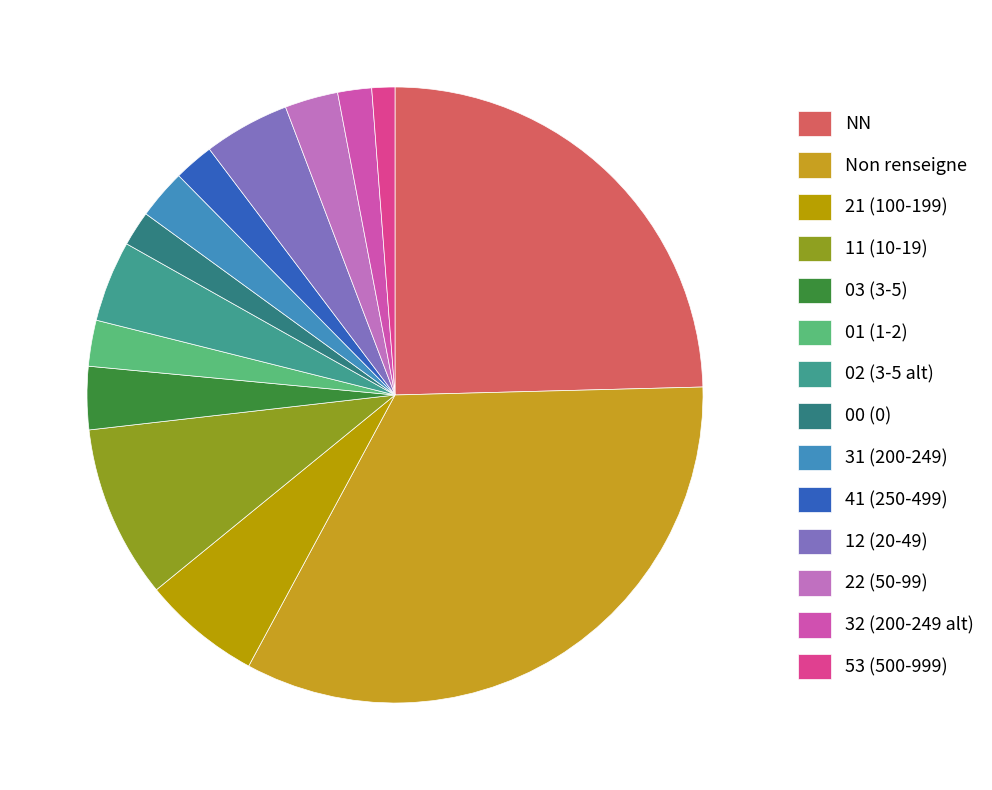

Count the number of slices in the pie.

14